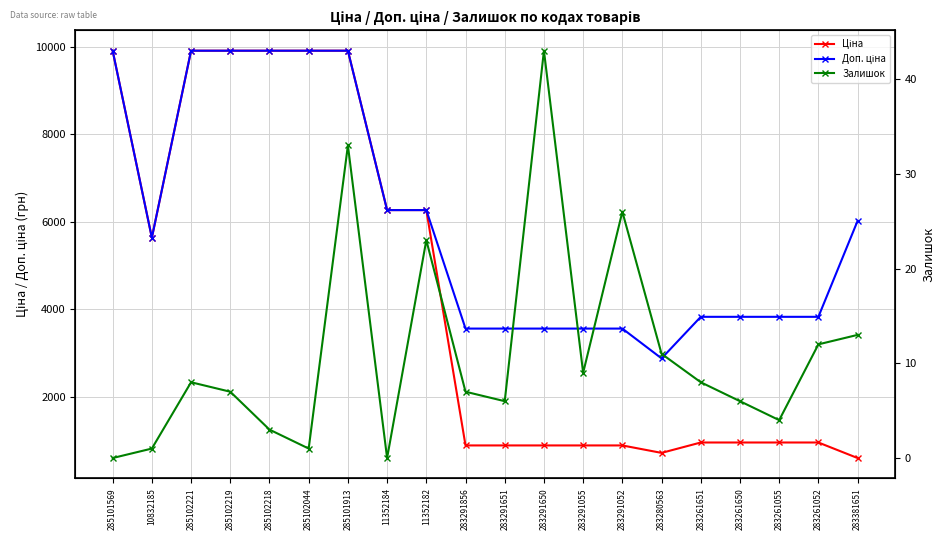

True or false: Ціна and Залишок cross at least once.

False